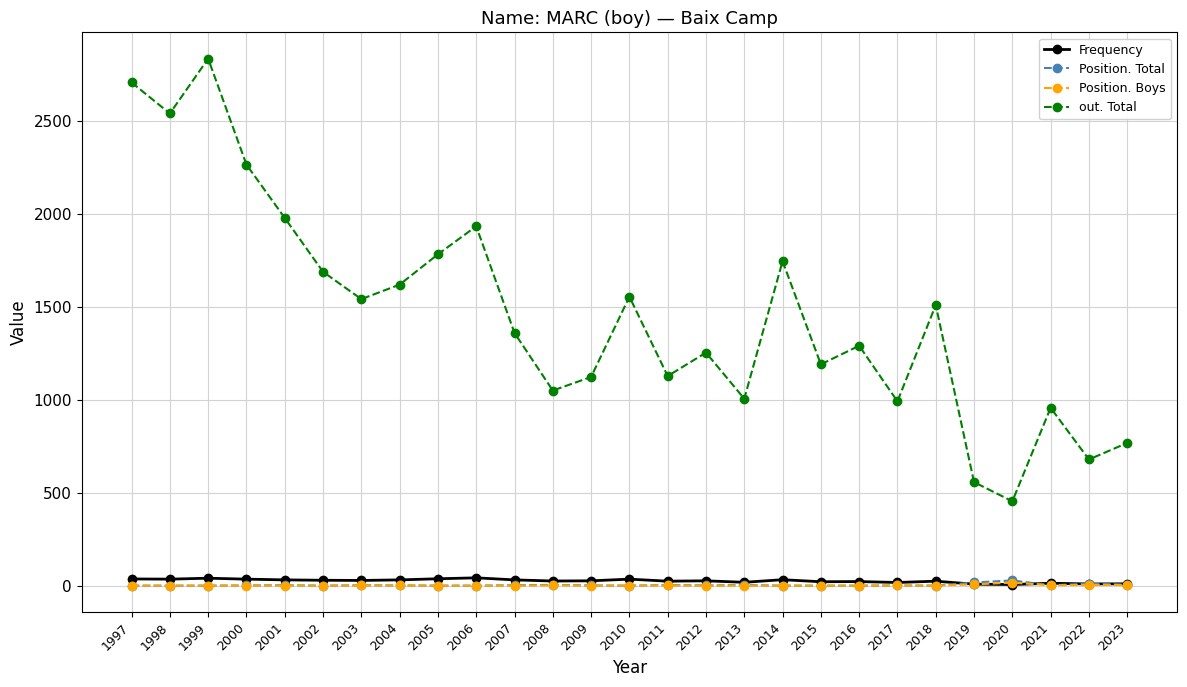

Which series has the widest spread of values?

out. Total